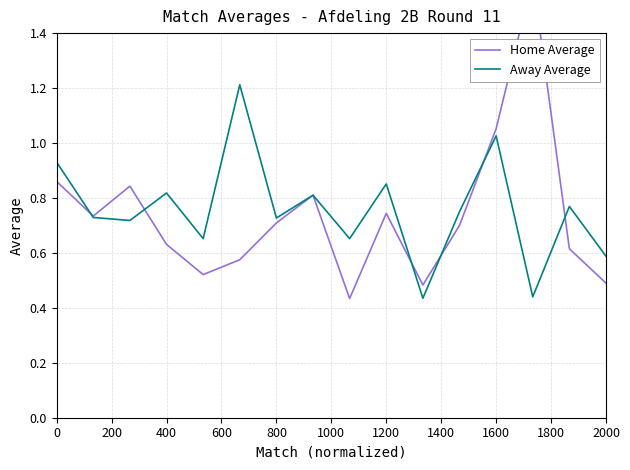

The Away Average series shows 1.4 at 0. True or false?

False